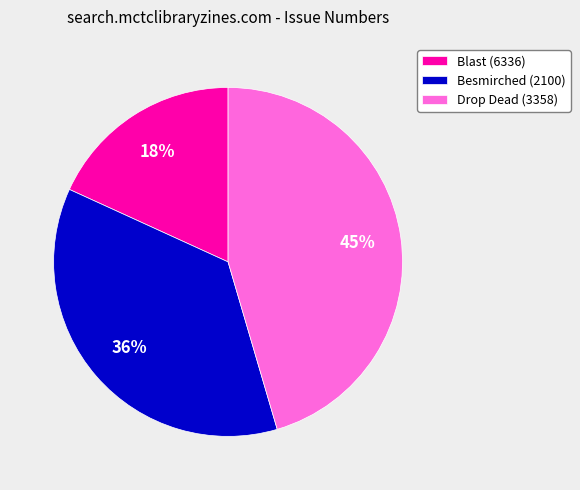

Which slice is the smallest?

Blast (6336)